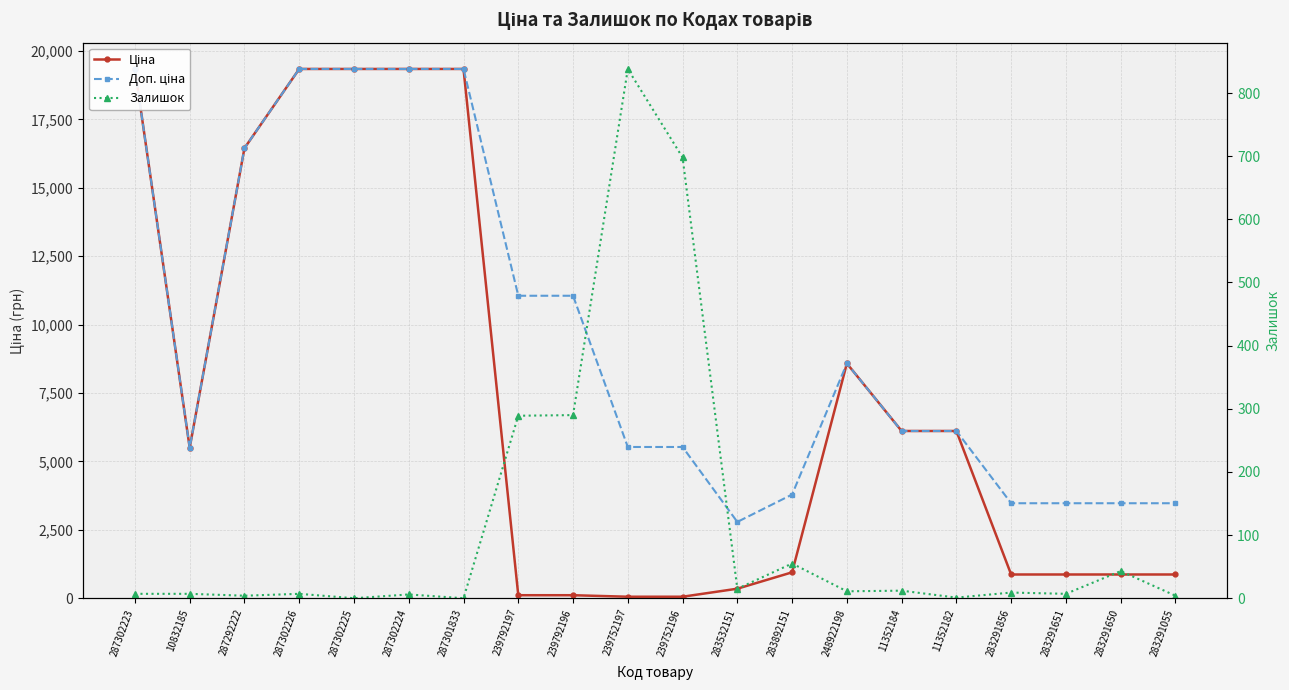

Between 283892151 and 287301833, which is larger?

287301833